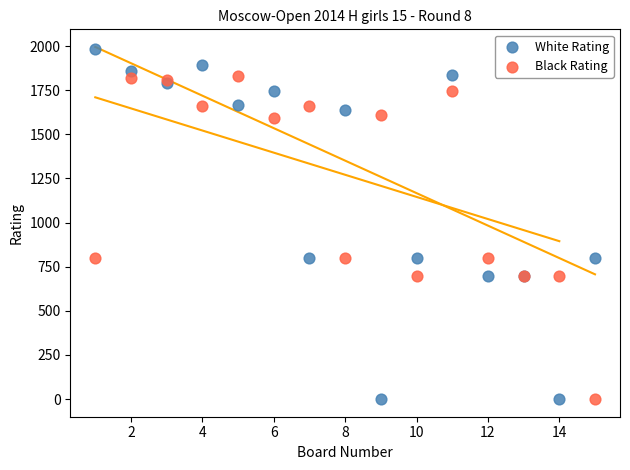

Which series contains the highest Y value?

White Rating